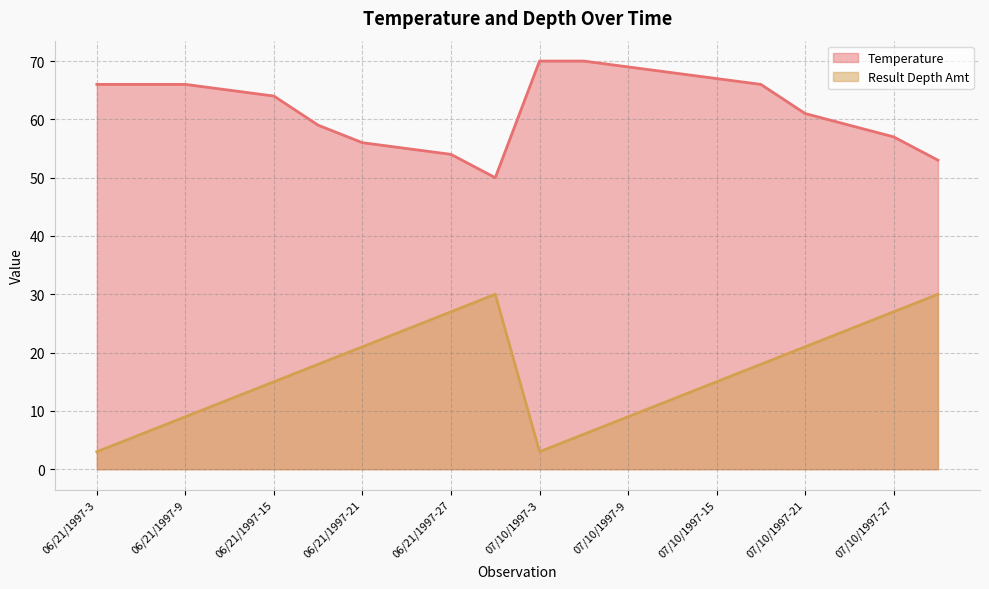

Rank the series at 06/21/1997-9 from highest to lowest value.

Temperature, Result Depth Amt